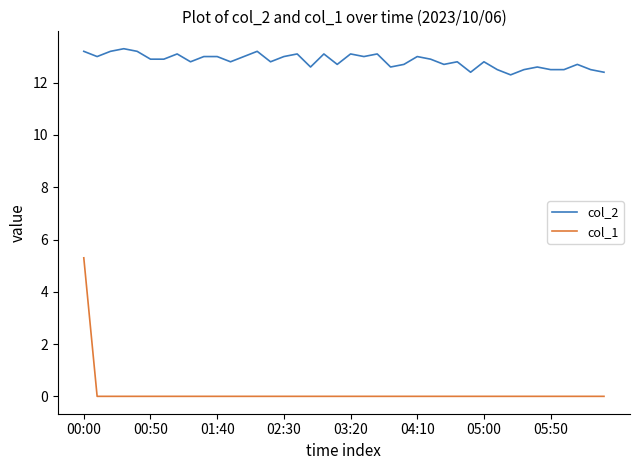

Which series has the widest spread of values?

col_1